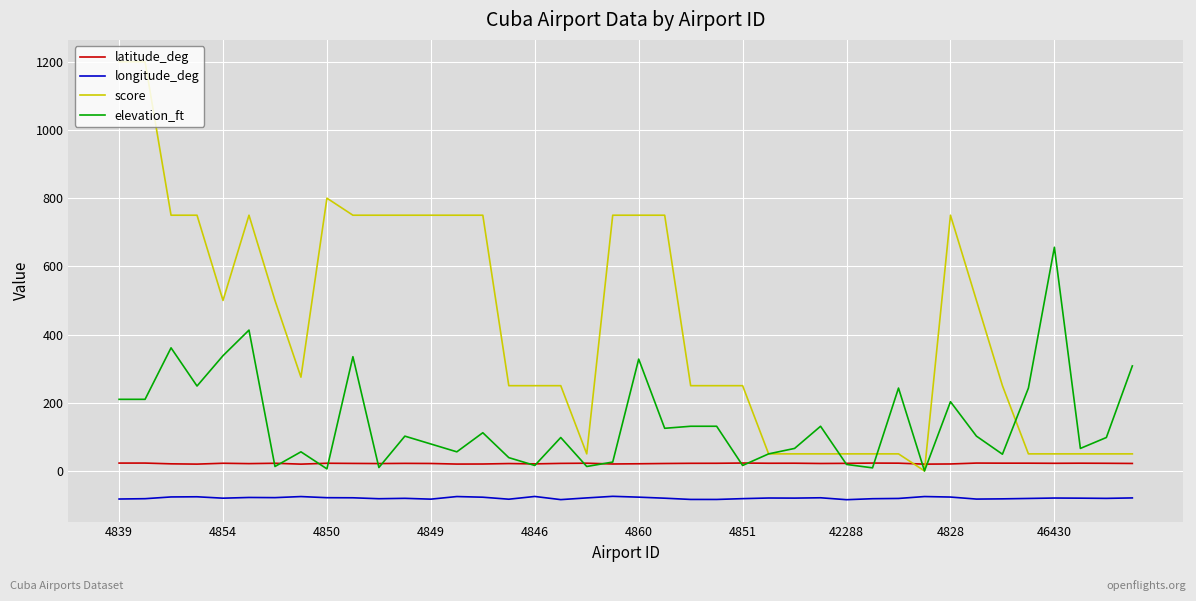

Rank the series by their average value, from highest to lowest.

score, elevation_ft, latitude_deg, longitude_deg